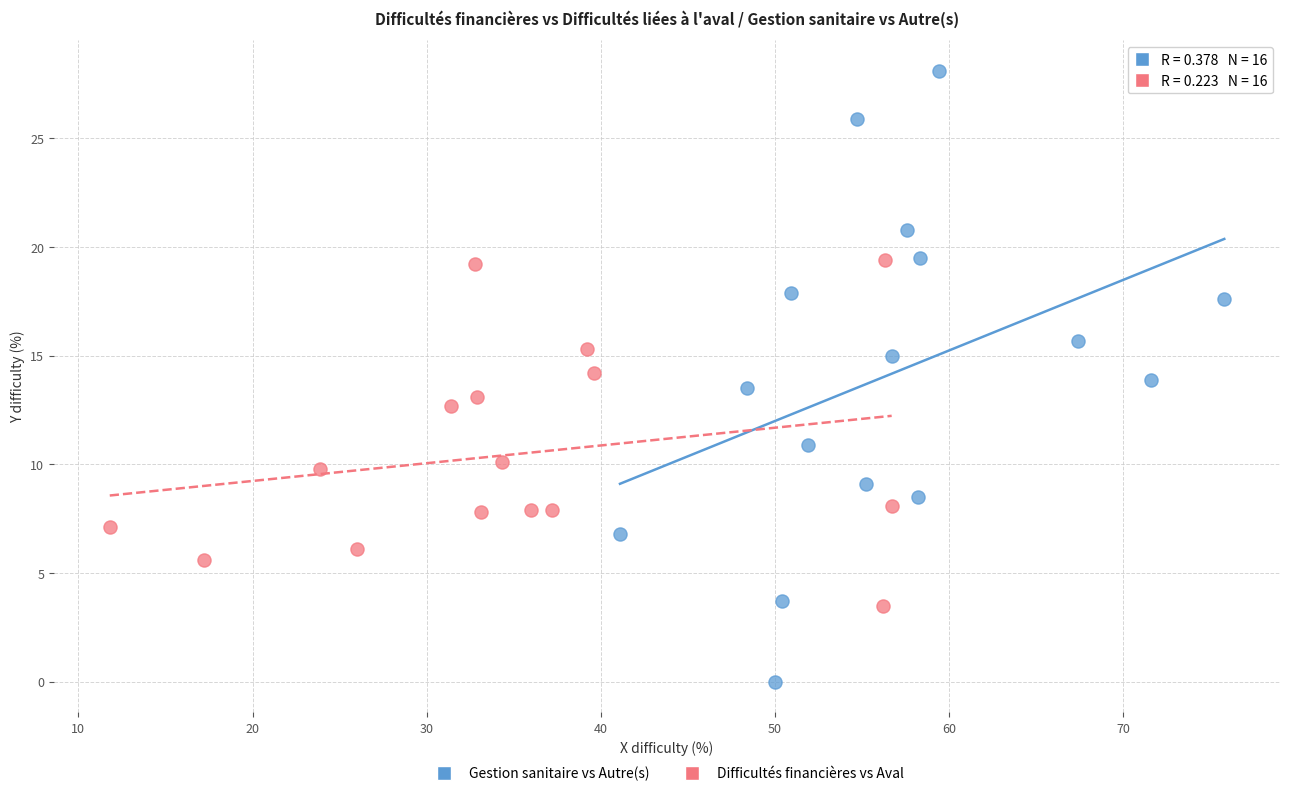

Which series reaches the minimum Y coordinate?

Gestion sanitaire vs Autre(s)